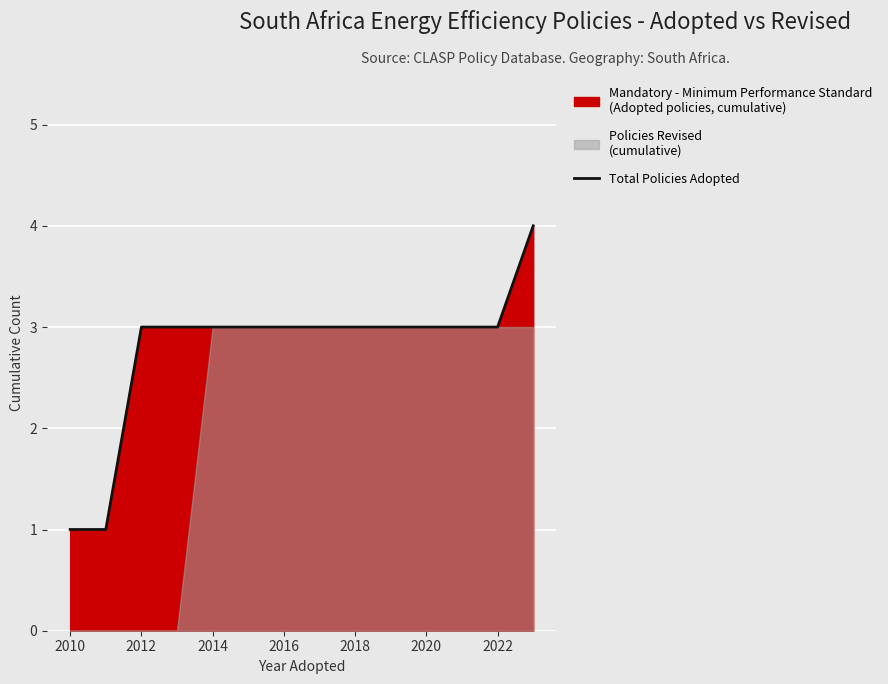

True or false: Total Policies Adopted has a value of 3 at 2016.

True